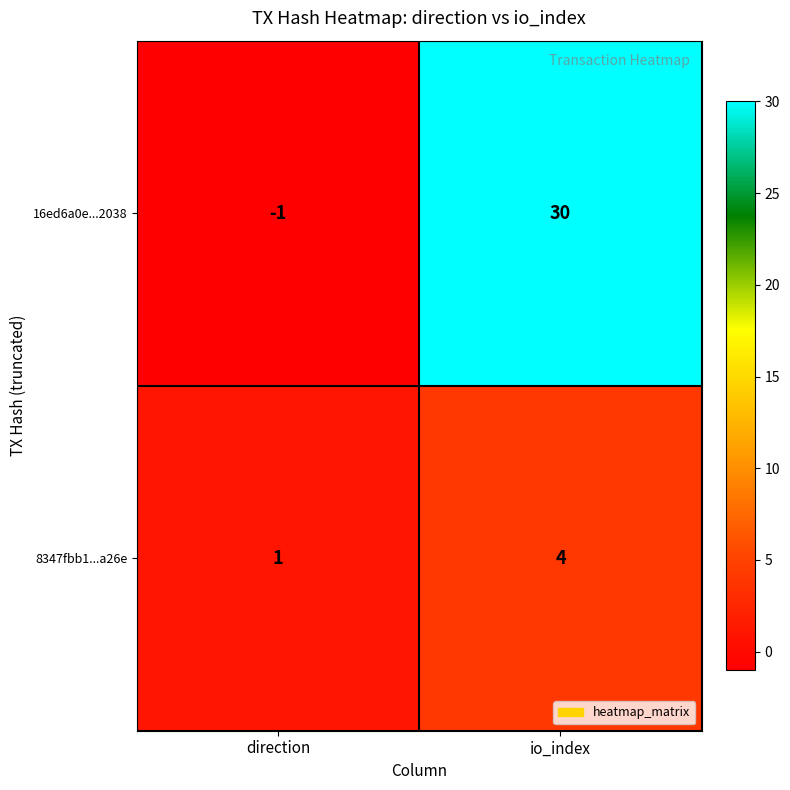

Is it true that 8347fbb1...a26e equals 1 at direction?

True